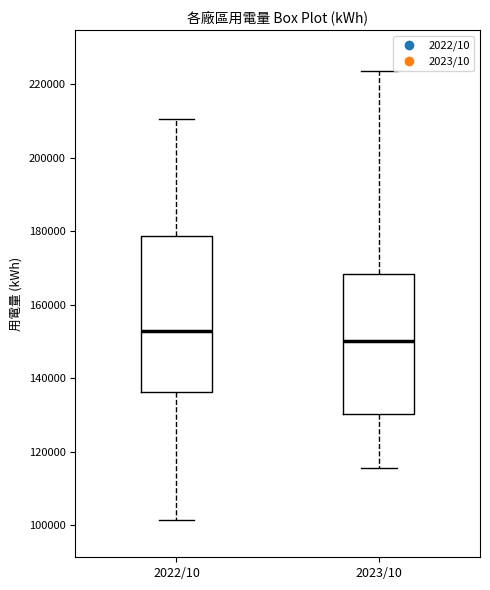

Which box's median line is the lowest?

2023/10